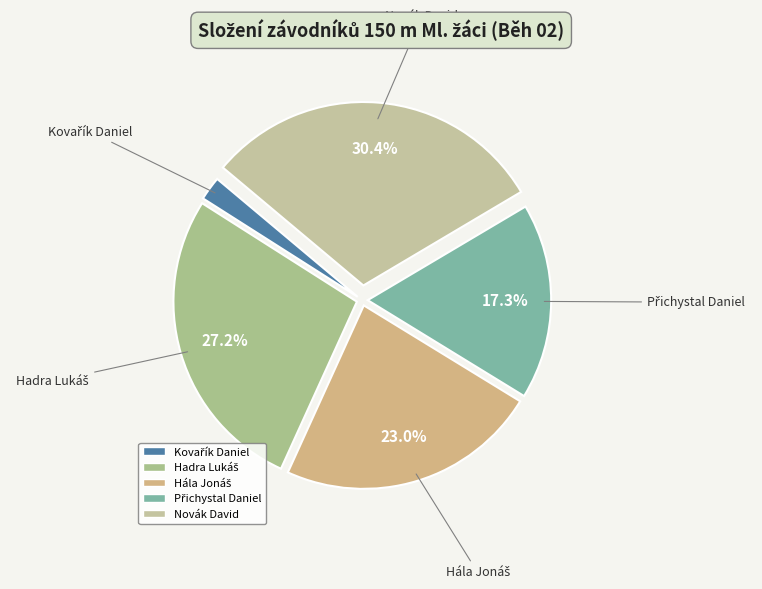

Is it true that Novák David is 30% of the pie?

True